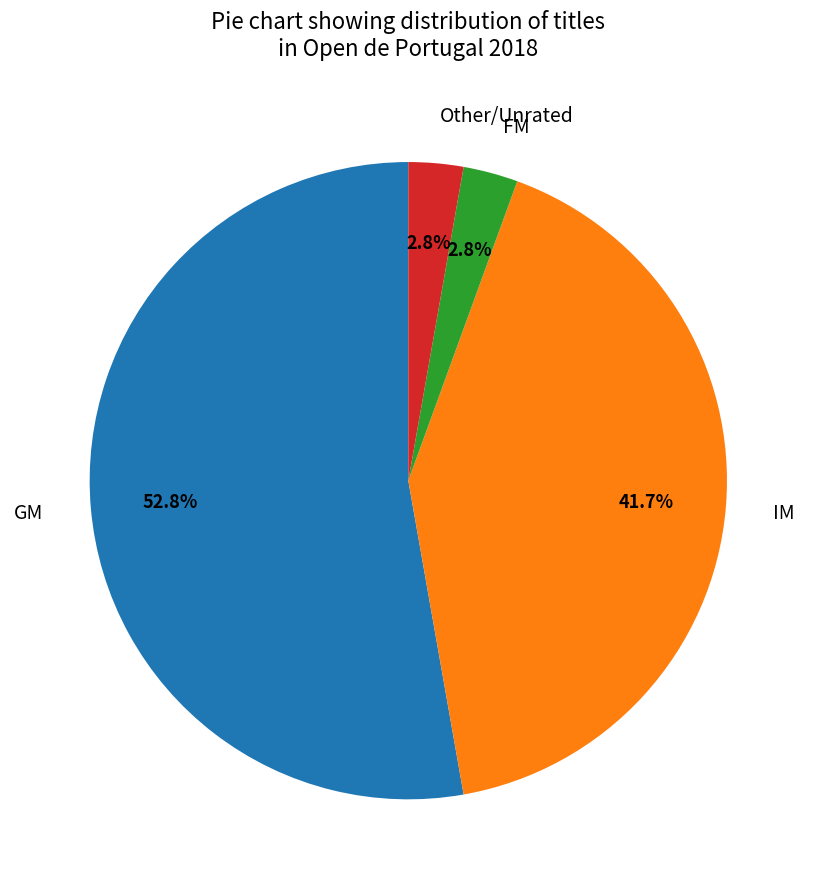

Is the sum of IM and Other greater than half?

No